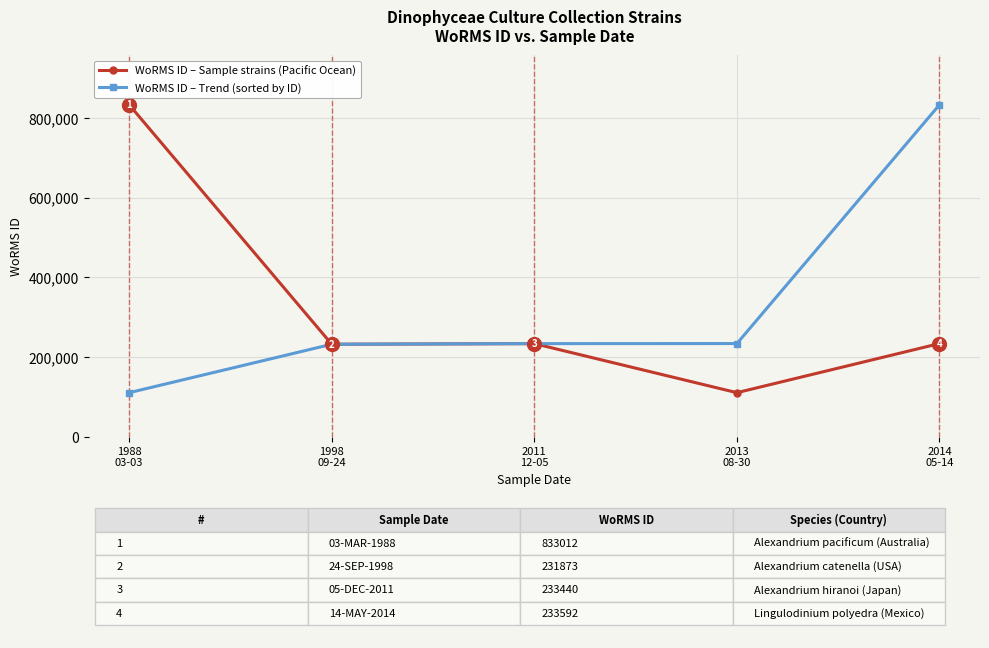

Is it true that WoRMS ID – Trend (sorted by ID) equals 833012 at 2014
05-14?

True